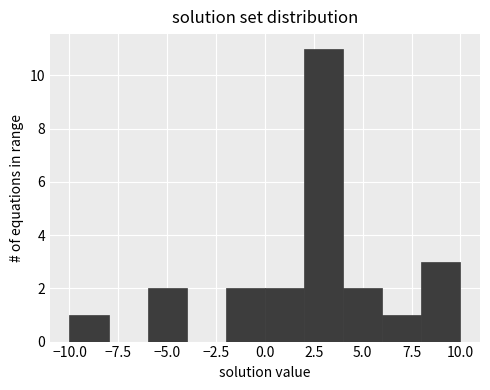

What is the height of the bar covering 6 to 8 on the x-axis? The values are not printed on the chart, so give them approximately, as read against the axis.

1